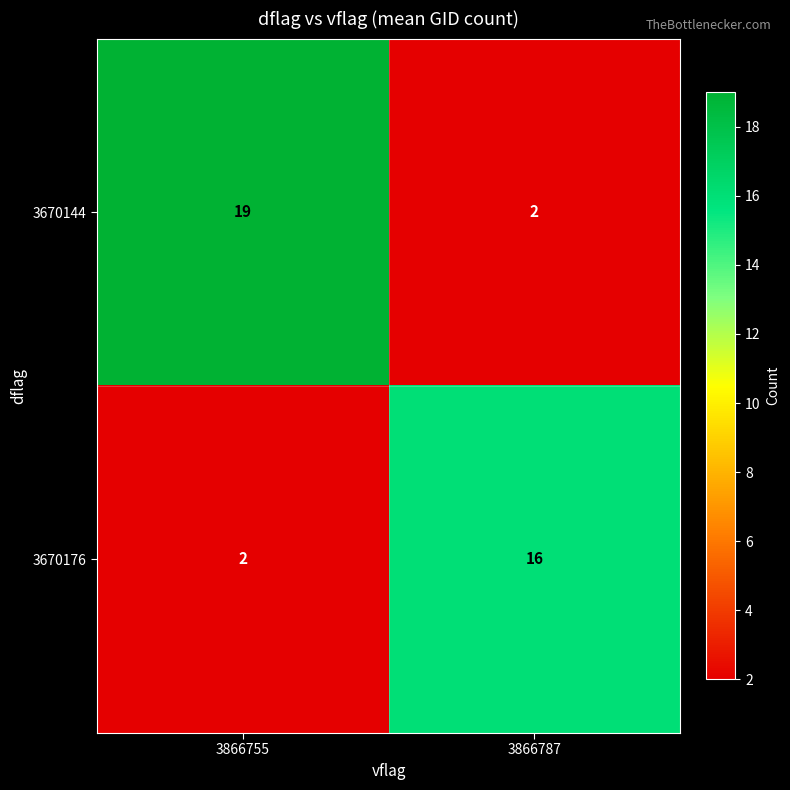

Which series has the widest spread of values?

3670144